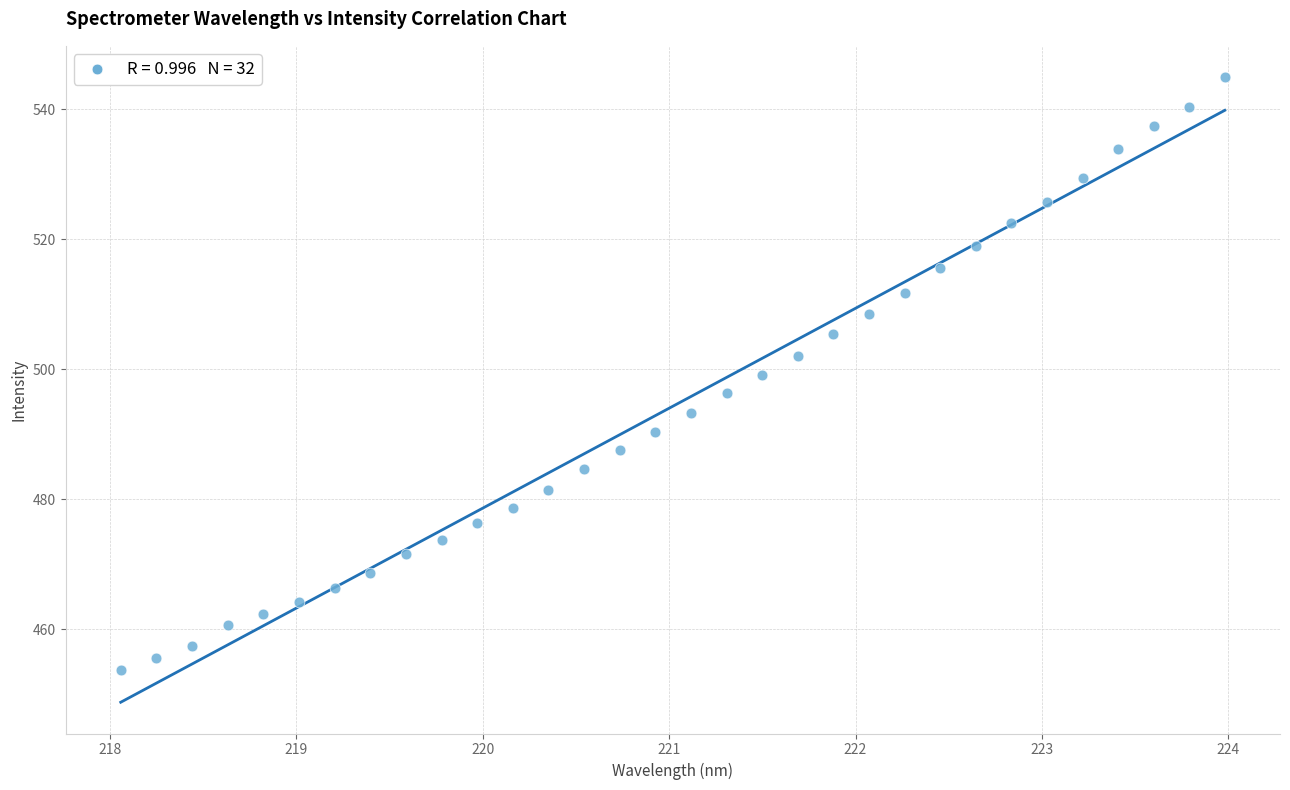

What is the range of Y values (max minus min)?

91.3